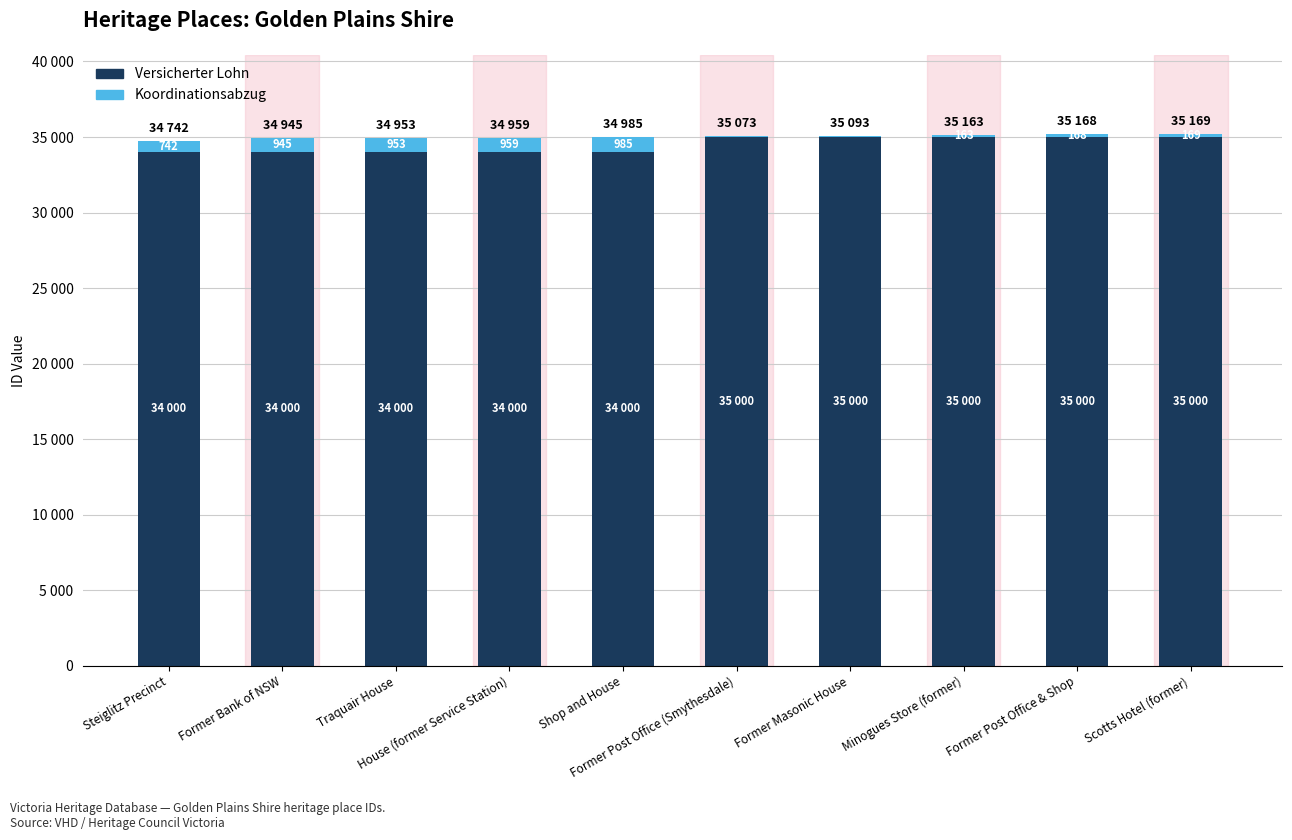

What is the total value across all series at Former Bank of NSW?

34945